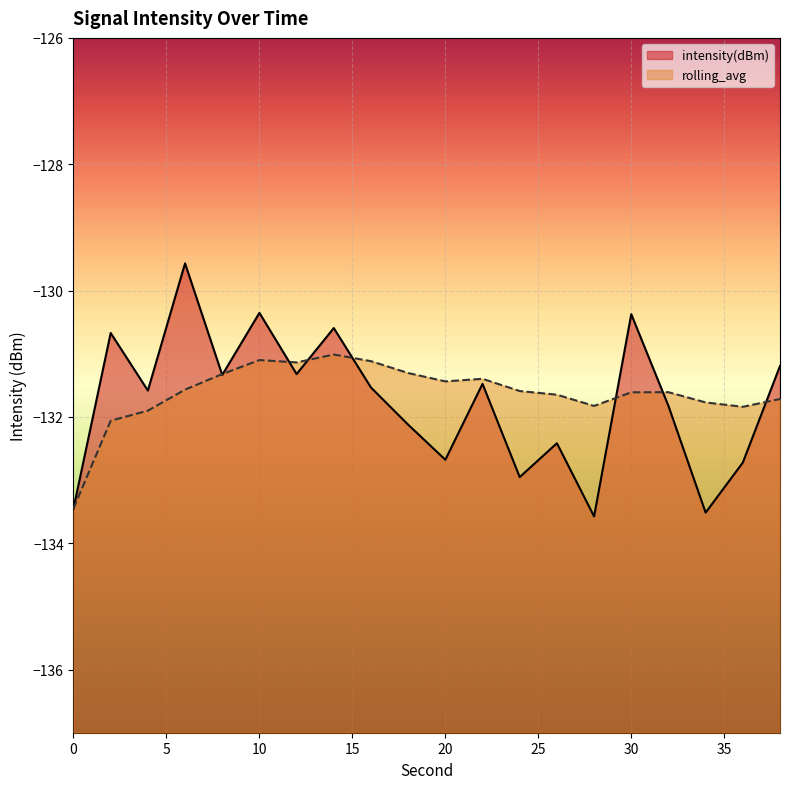

What is the sum of all rolling_avg values?

-2632.4